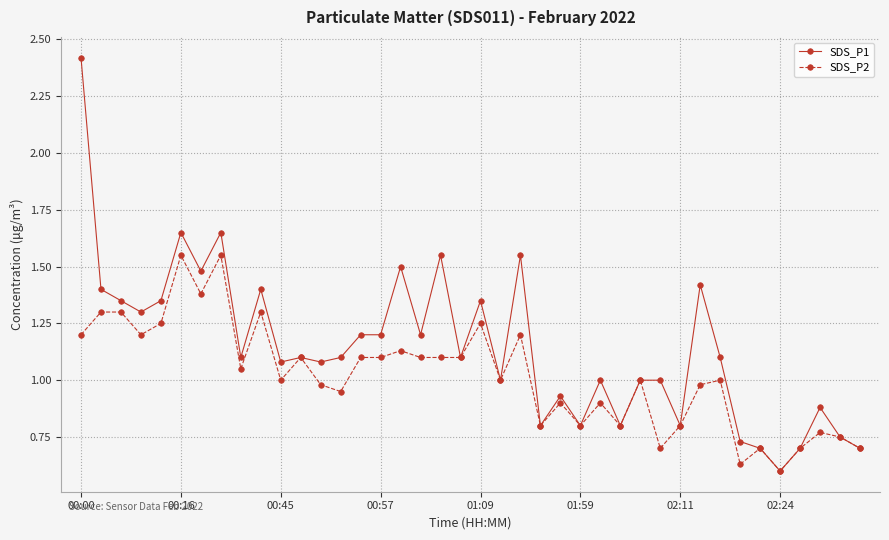

Which series has the largest total across all categories?

SDS_P1